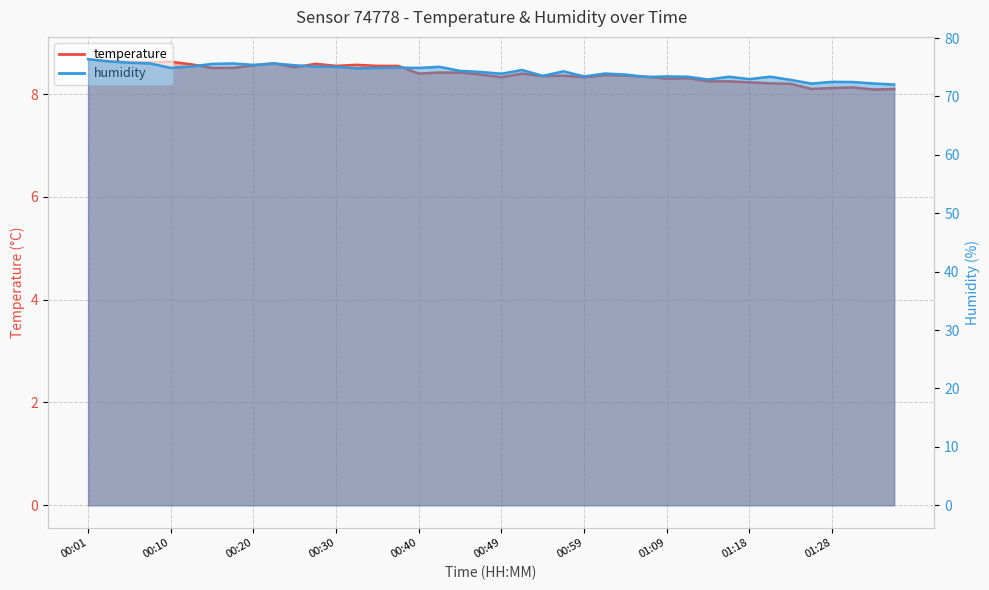

True or false: temperature and humidity cross at least once.

False